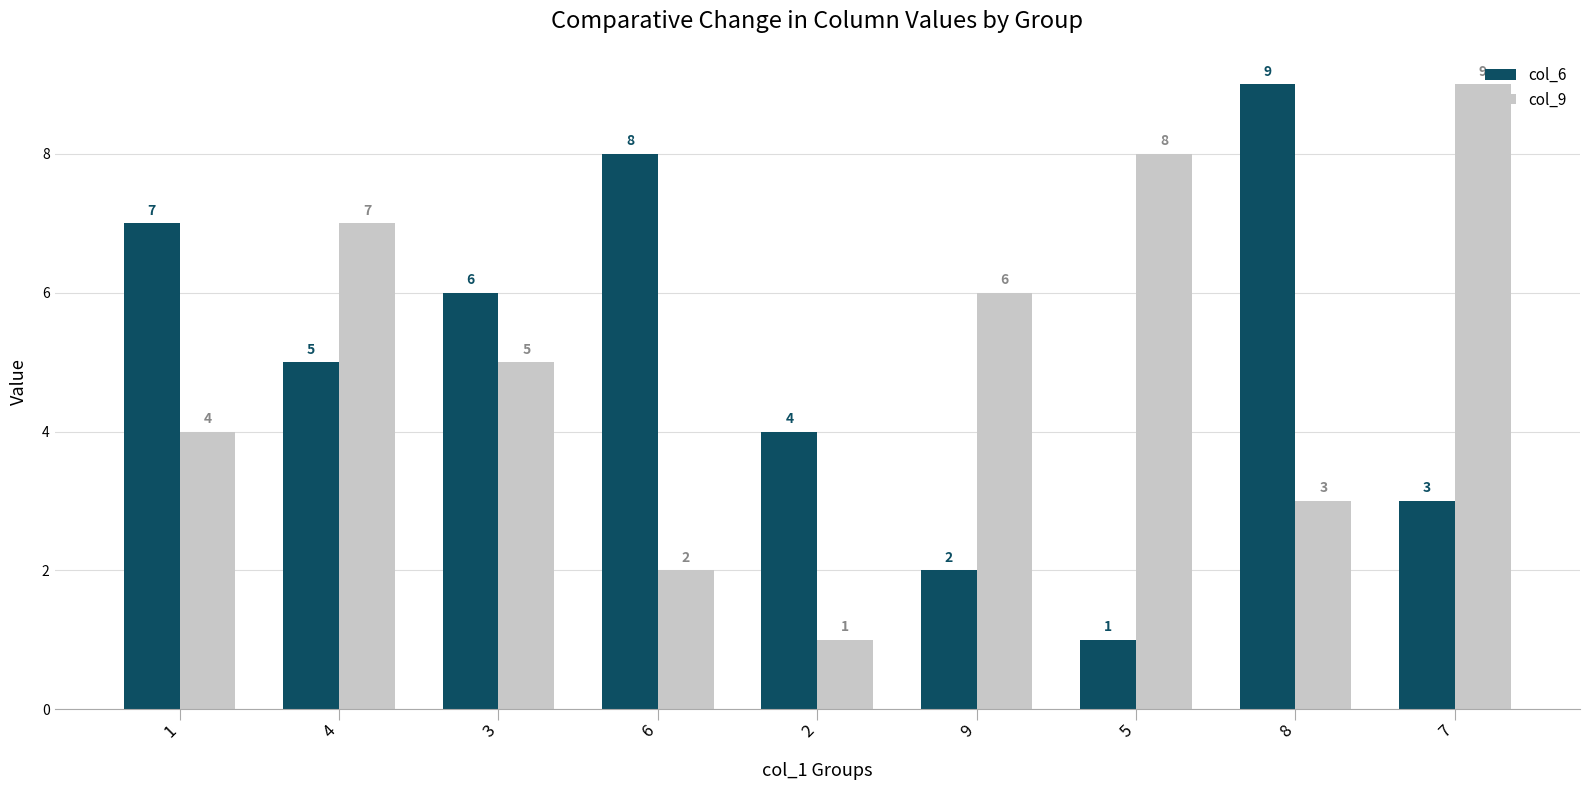

Between 6 and 7, which series saw the biggest shift?

col_9